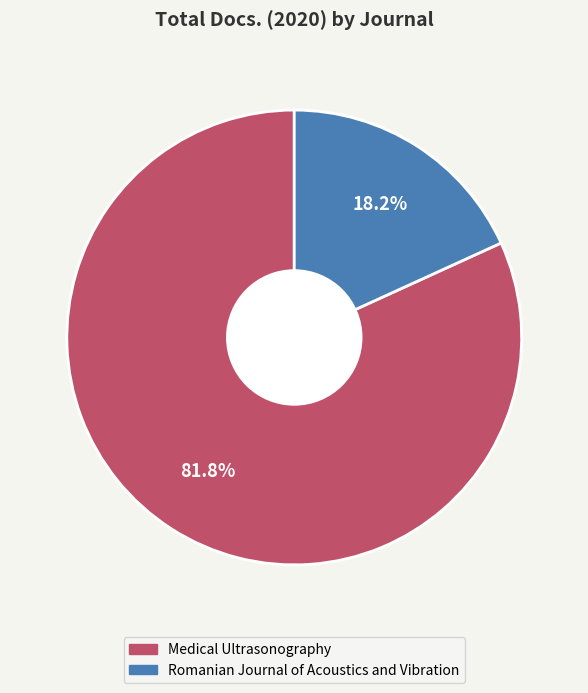

True or false: Medical Ultrasonography accounts for 82% of the total.

True